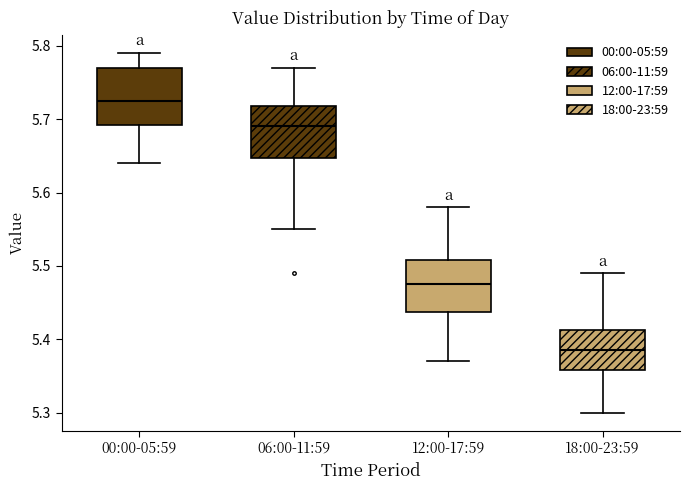

Which box has the lowest median line?

18:00-23:59